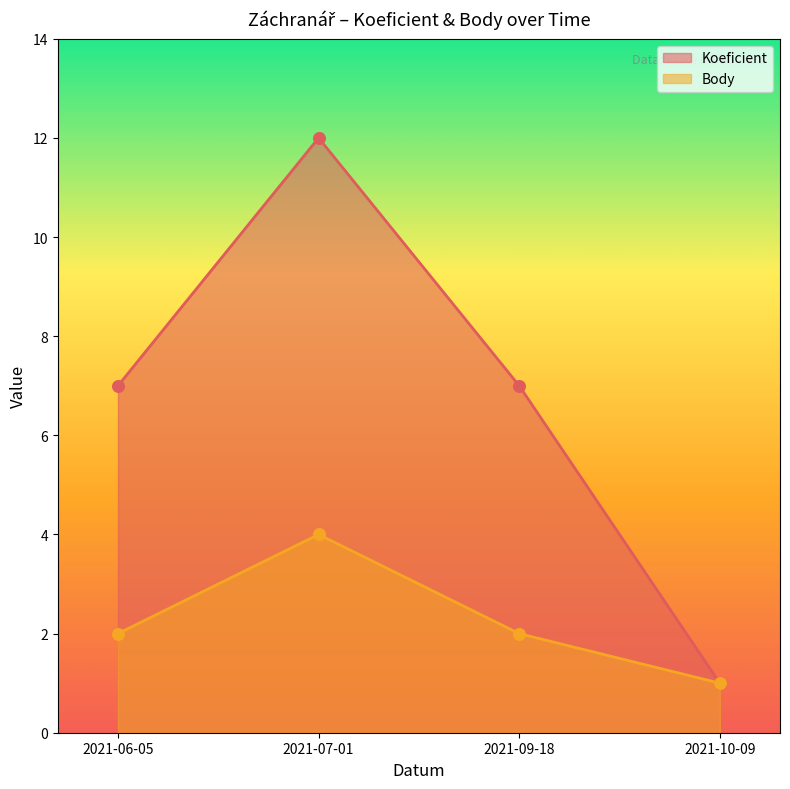

Which series contains the highest Y value?

Koeficient